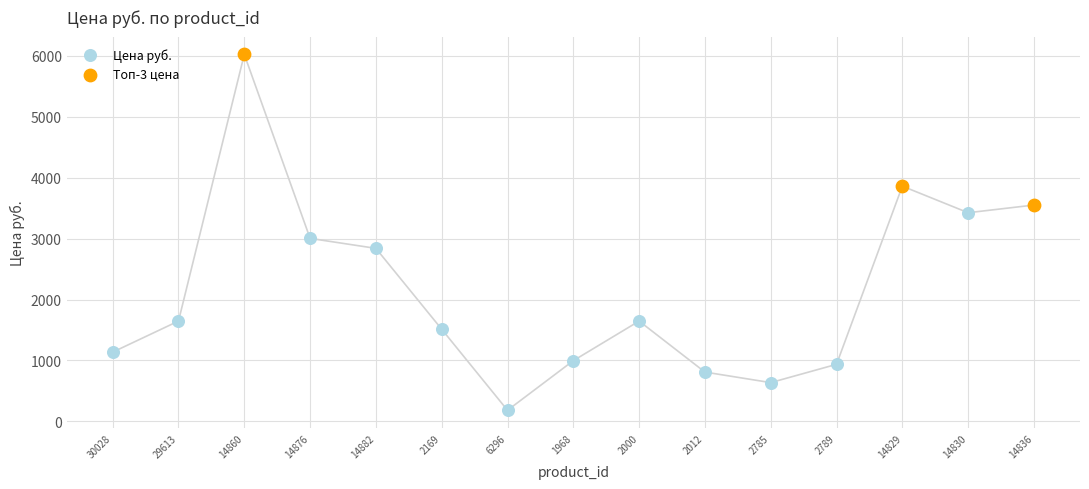

Which series has the largest Y range (max minus min)?

Цена руб.